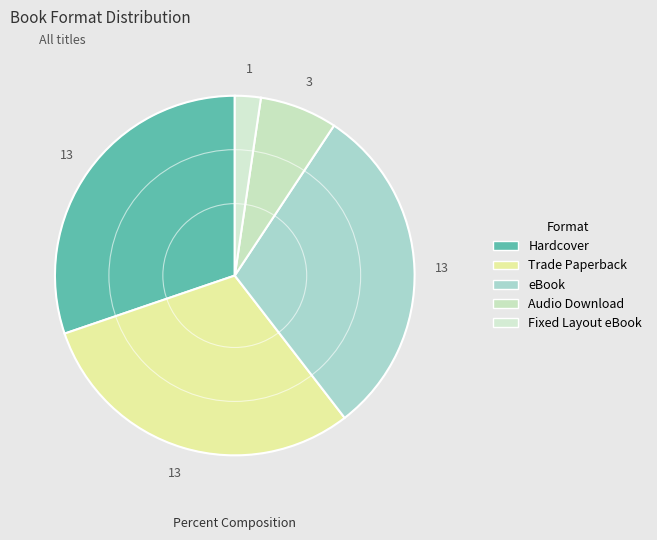

True or false: eBook accounts for 36% of the total.

False